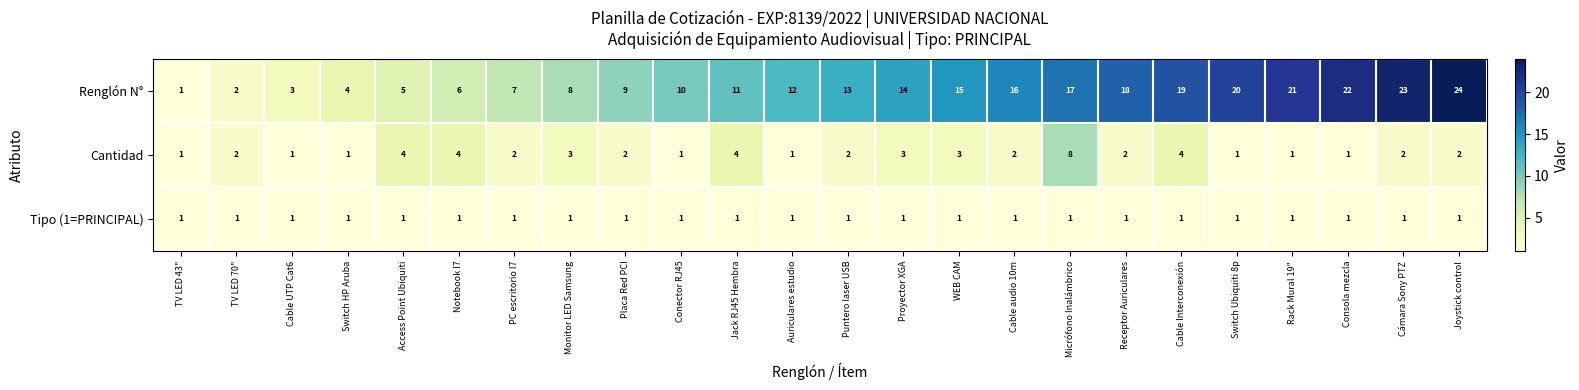

What is the difference between the maximum and second lowest values in the Renglón N° series?

22